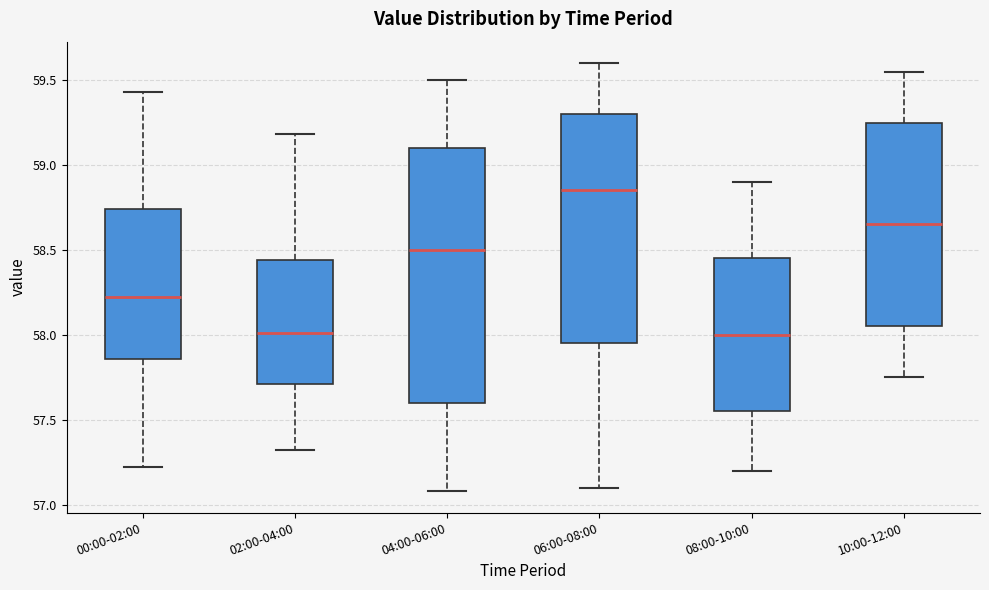

Reading left to right, read every box against the y-axis: the position of its median line, the range the box covers, and the ends of its whiskers. The values are not printed on the chart, so give them approximately, as read against the axis.

00:00-02:00: median 58.20, box 57.85 to 58.75, whiskers 57.20 to 59.45
02:00-04:00: median 58.00, box 57.70 to 58.45, whiskers 57.30 to 59.20
04:00-06:00: median 58.50, box 57.60 to 59.10, whiskers 57.10 to 59.50
06:00-08:00: median 58.85, box 57.95 to 59.30, whiskers 57.10 to 59.60
08:00-10:00: median 58.00, box 57.55 to 58.45, whiskers 57.20 to 58.90
10:00-12:00: median 58.65, box 58.05 to 59.25, whiskers 57.75 to 59.55